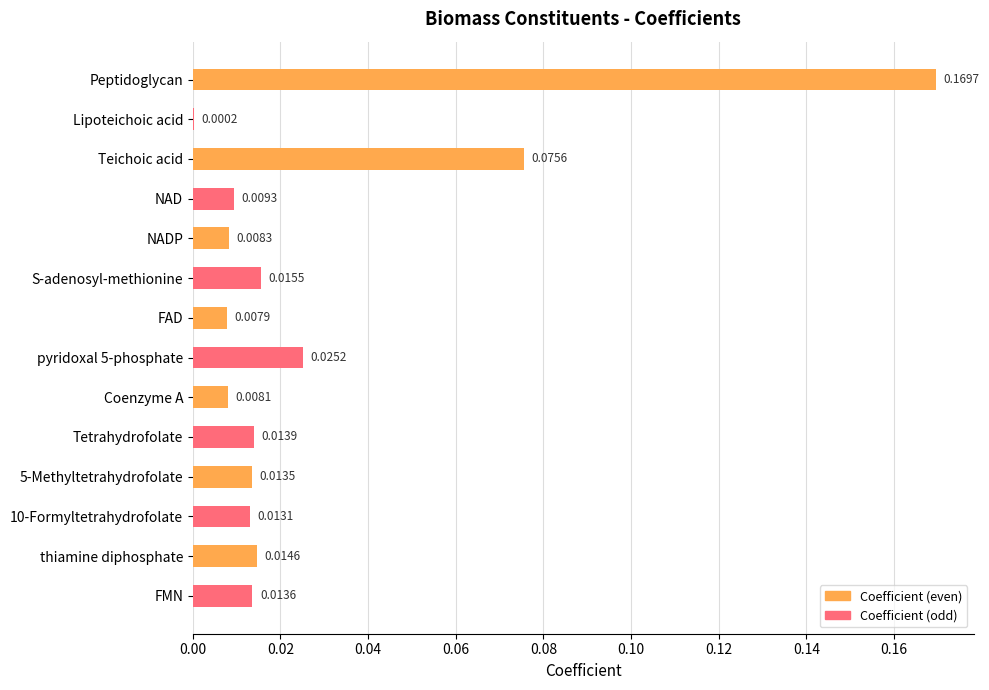

What is the sum of all values?

0.4